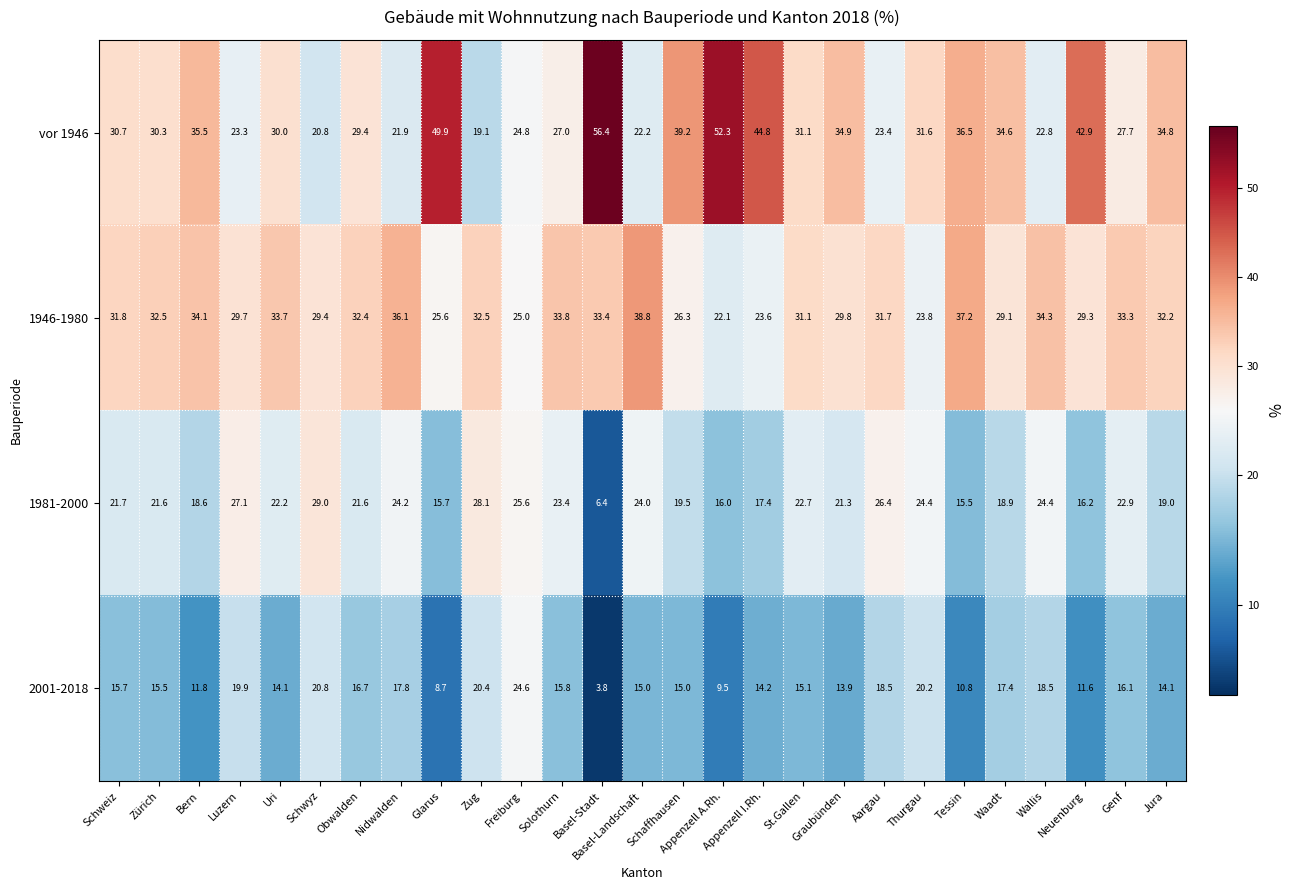

At which label is 1946-1980 closest to 30?

Graubünden